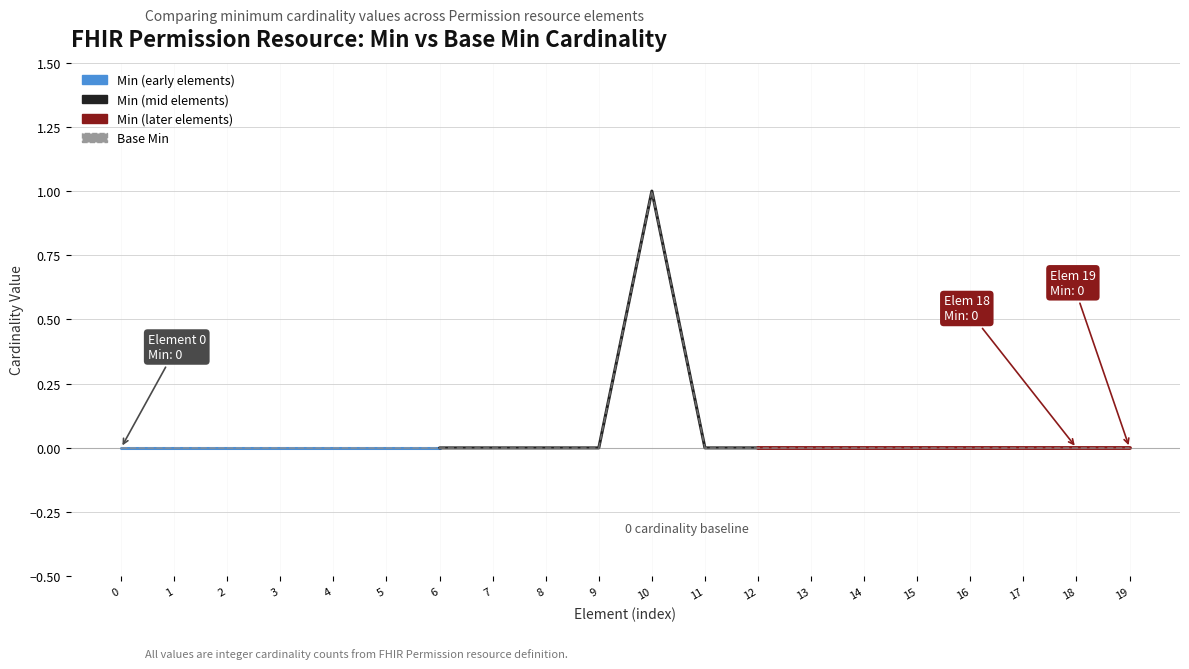

How many categories are shown in the chart?

20